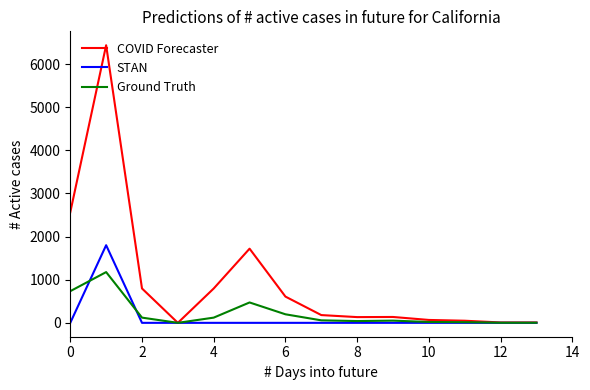

Which series has the largest total across all categories?

COVID Forecaster